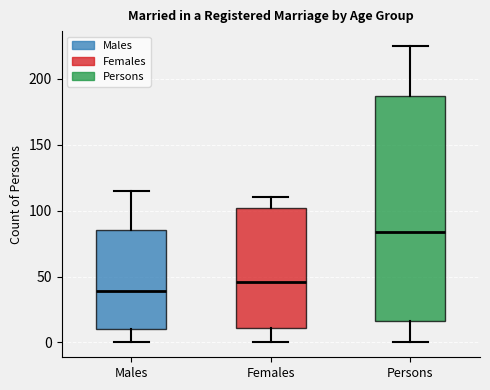

Comparing the boxes themselves (not the whiskers), which one is the tallest?

Persons